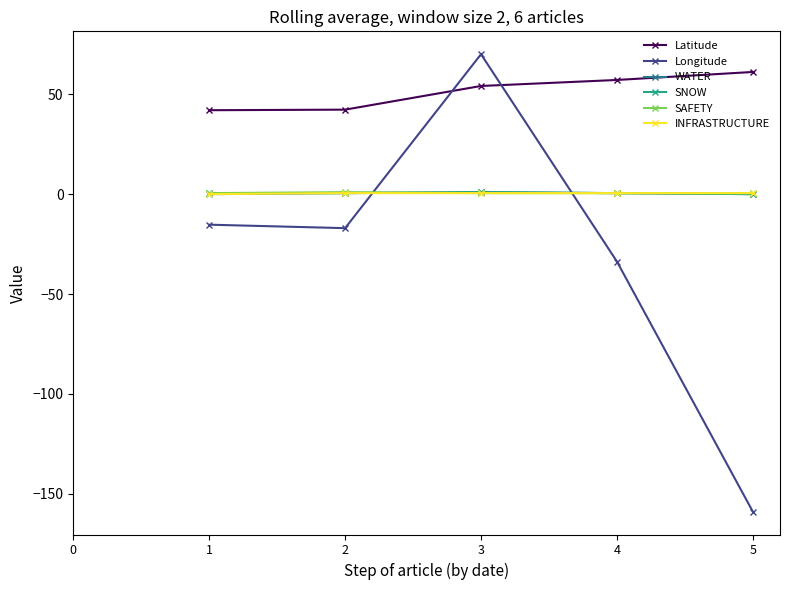

What is the value of the WATER point at the 3rd from the left?

1.0